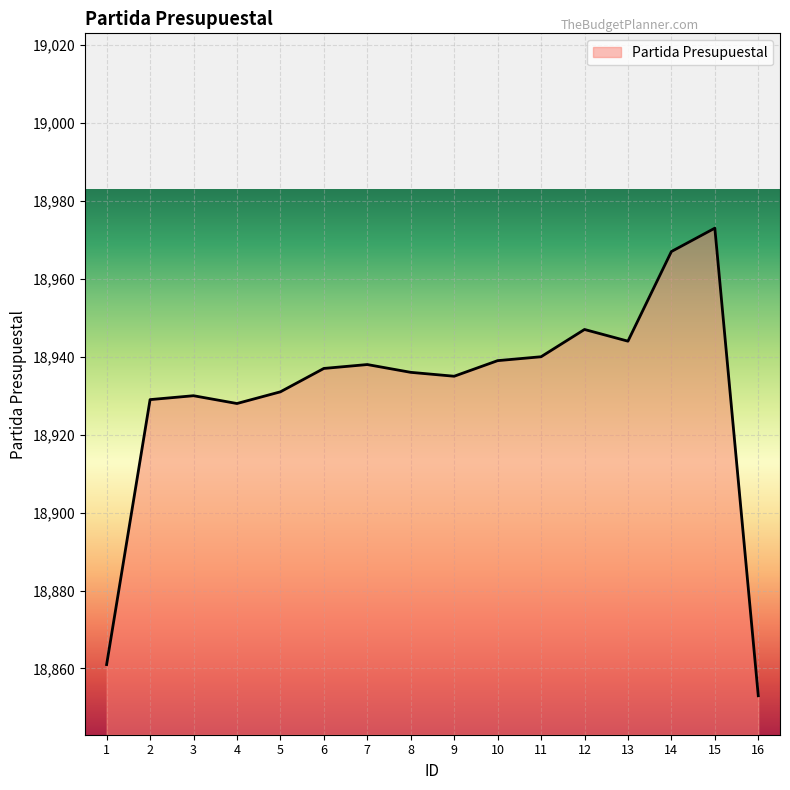

Reading right to left, what are all the values shown in this chart?

16=18853	15=18973	14=18967	13=18944	12=18947	11=18940	10=18939	9=18935	8=18936	7=18938	6=18937	5=18931	4=18928	3=18930	2=18929	1=18861